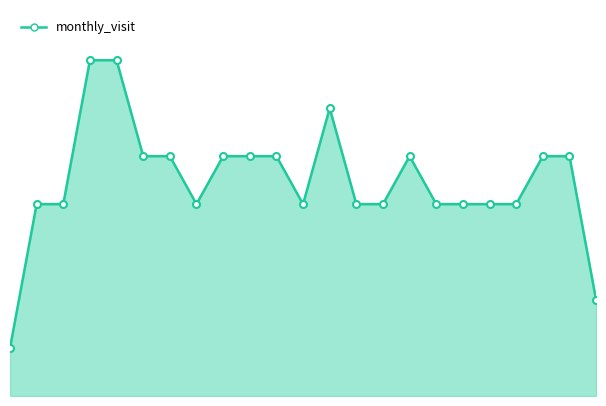

Rank the categories by value from lowest to highest.

2022-08, 2024-06, 2022-09, 2022-10, 2023-03, 2023-07, 2023-09, 2023-10, 2023-12, 2024-01, 2024-02, 2024-03, 2023-01, 2023-02, 2023-04, 2023-05, 2023-06, 2023-11, 2024-04, 2024-05, 2023-08, 2022-11, 2022-12